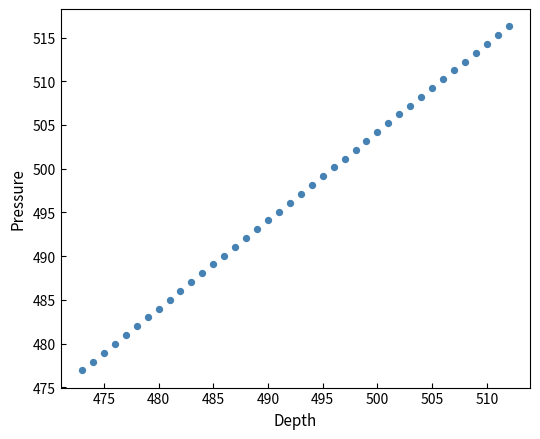

What is the range of X values (max minus min)?

39.0